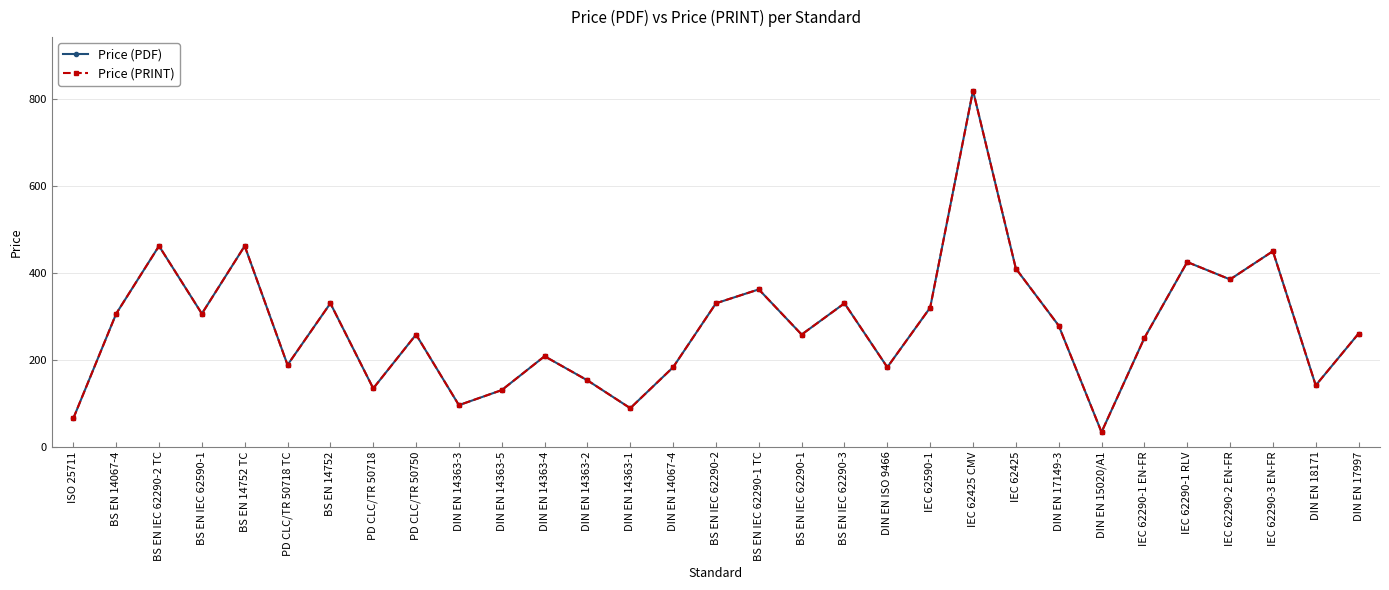

Does the chart have visible grid lines?

Yes